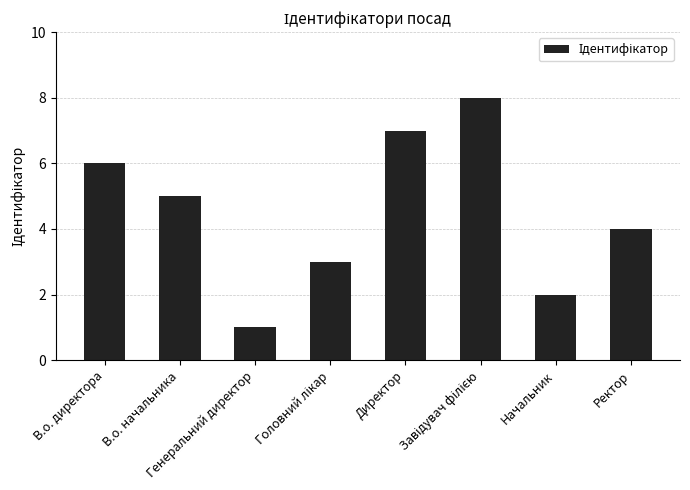

Does the chart contain any negative values?

No